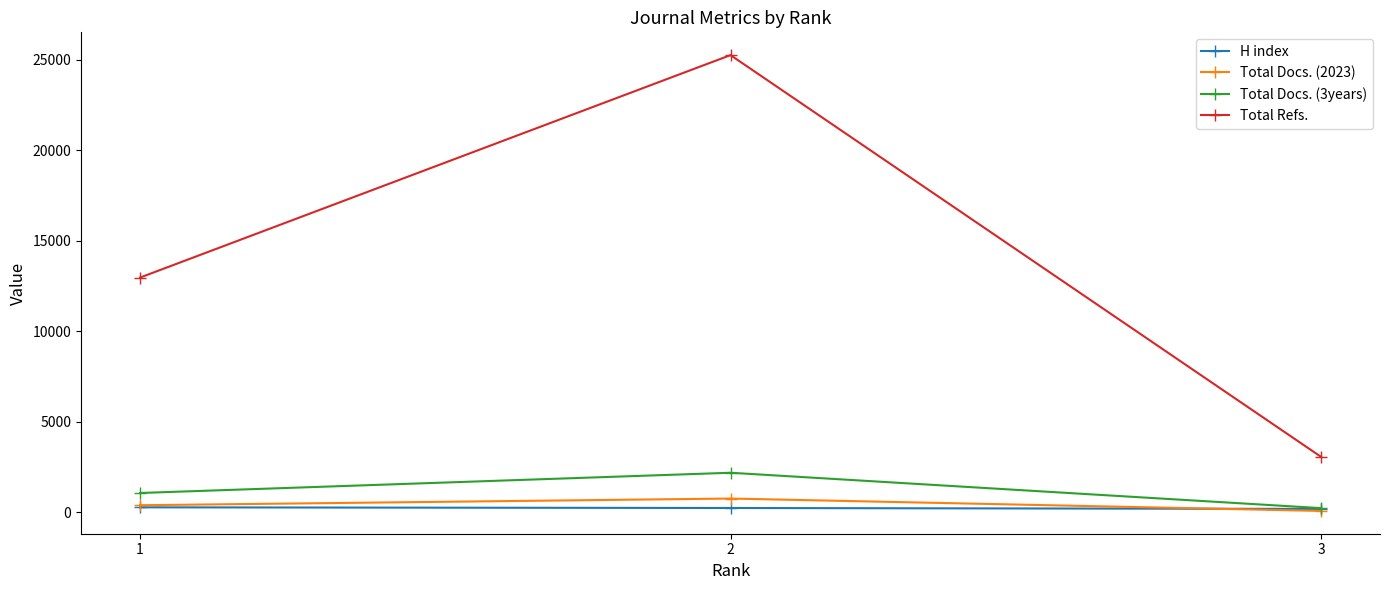

How many series are shown in this chart?

4